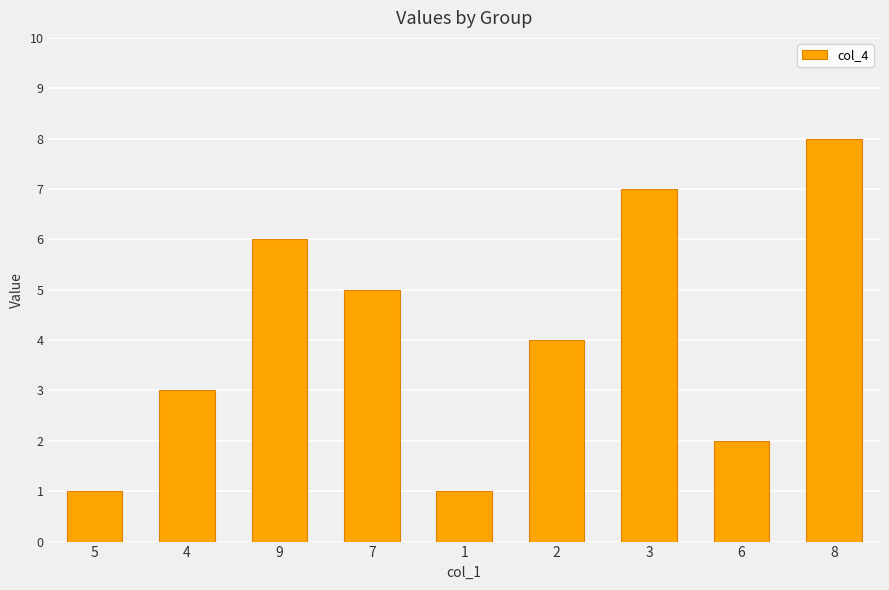

What is the greatest value displayed?

8